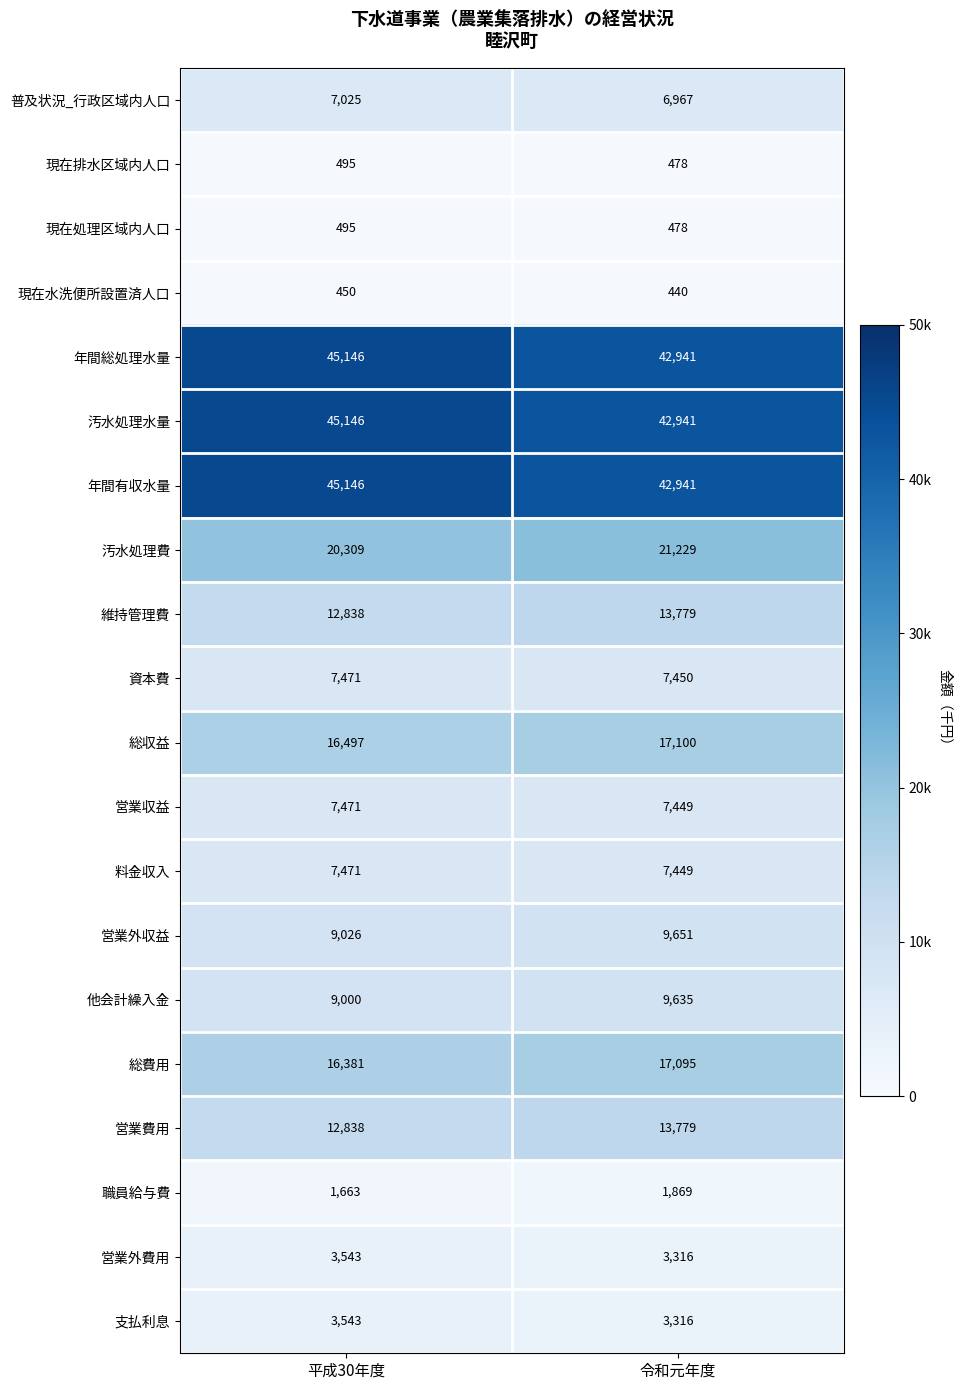

At which label does 営業費用 reach its minimum?

平成30年度